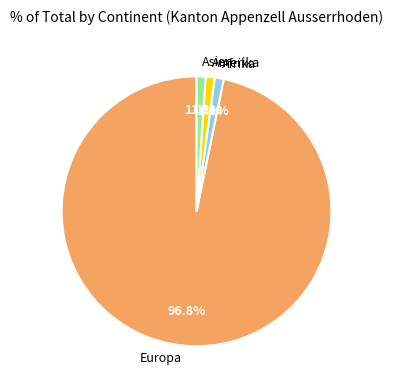

To the nearest percent, what is the difference between the largest and smallest slice percentages?

96%